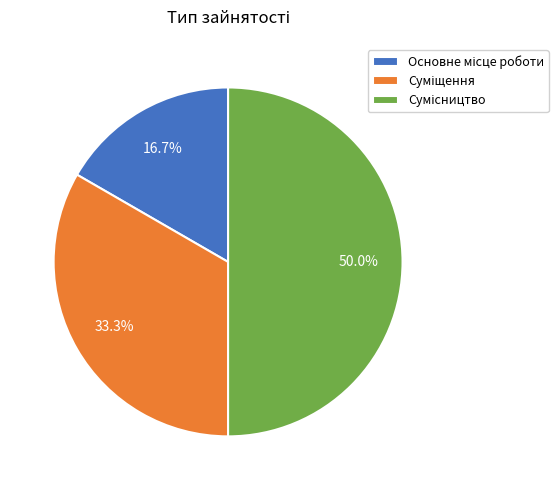

Which slice is the largest?

Сумісництво